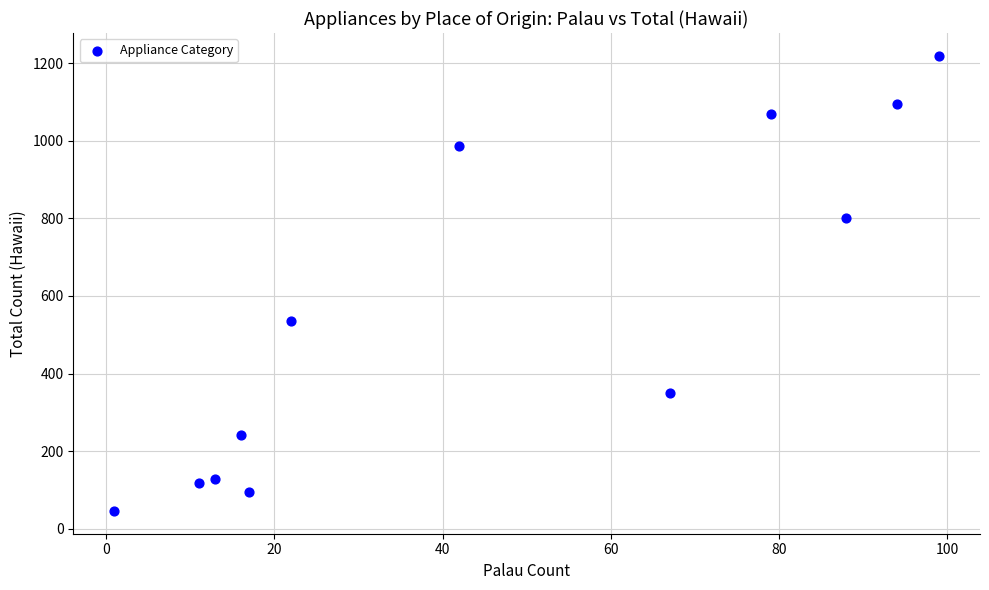

What is the range of Y values (max minus min)?

1173